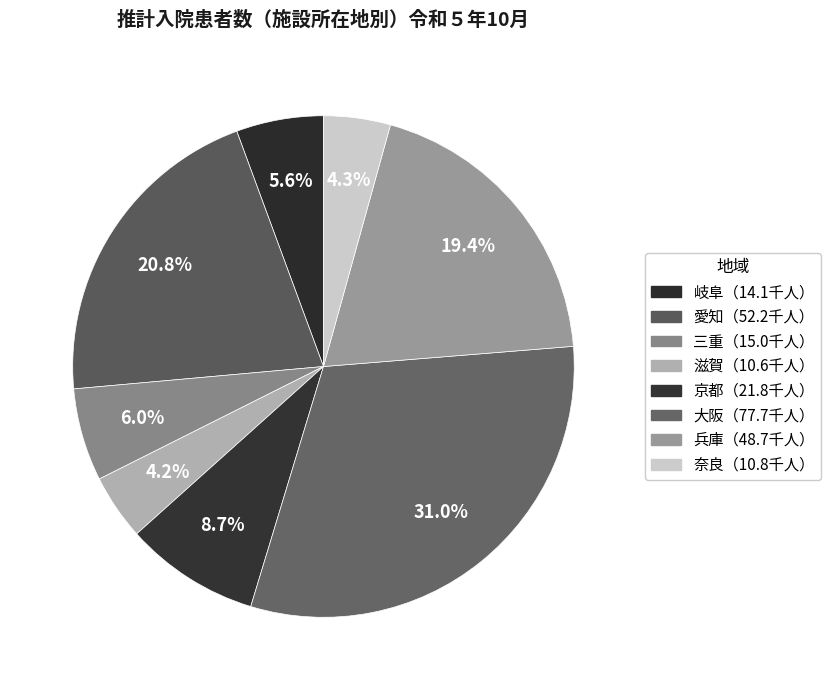

What is the largest slice in the pie chart?

大阪